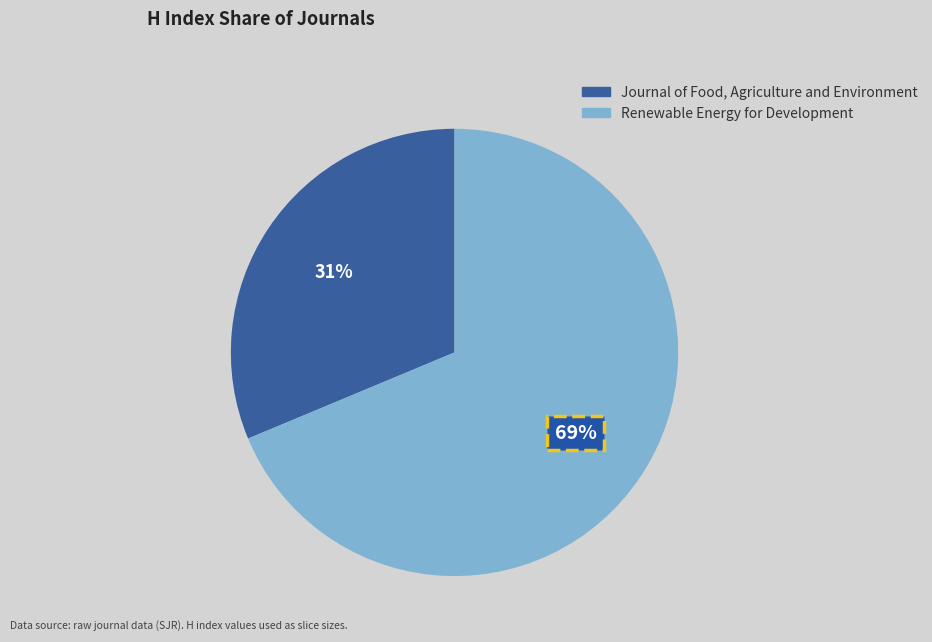

Is it true that Journal of Food, Agriculture and Environment is 38% of the pie?

False